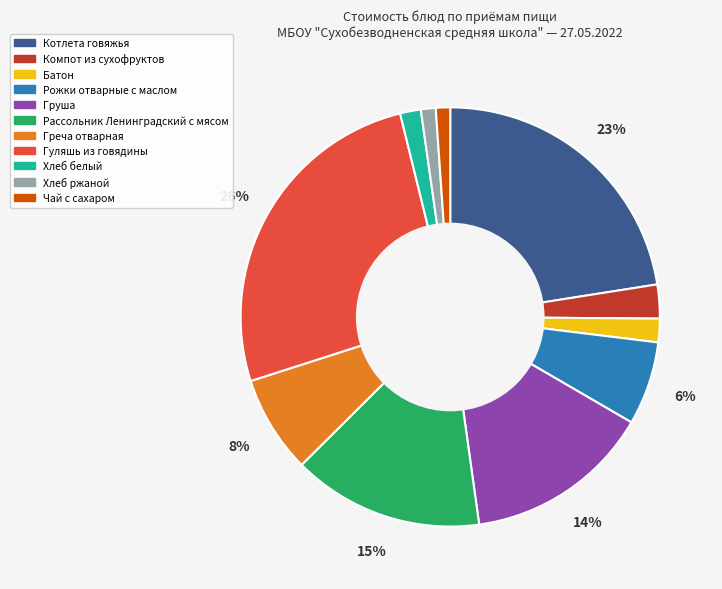

True or false: Груша accounts for 14% of the total.

True